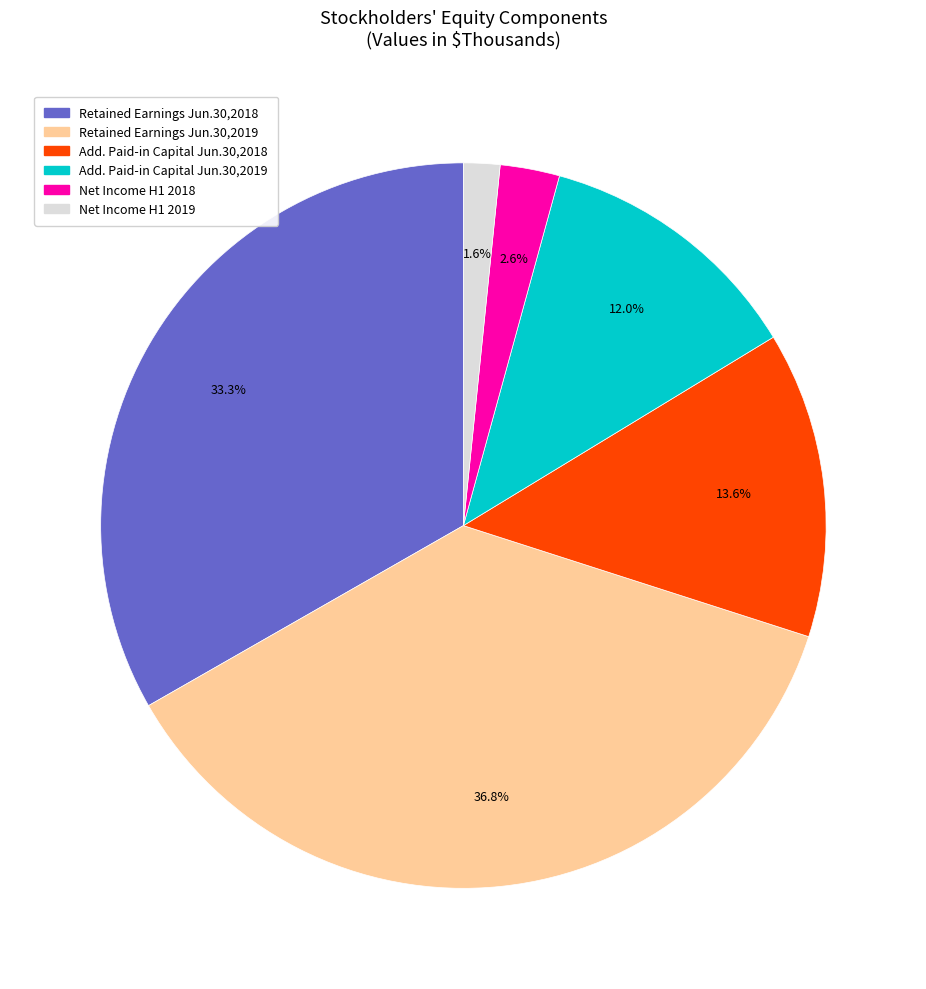

Approximately how many times larger is the value at Retained Earnings Jun.30,2019 compared to Add. Paid-in Capital Jun.30,2018?

2.7